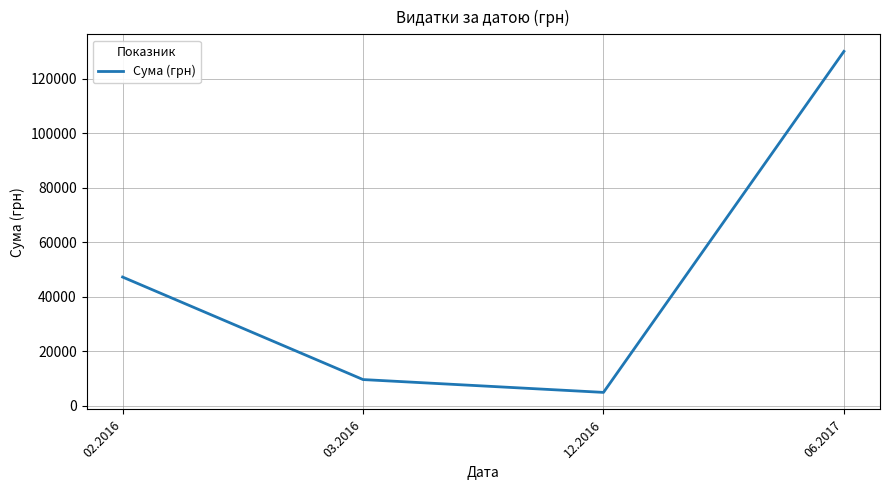

What is the minimum value shown in the chart?

4844.0